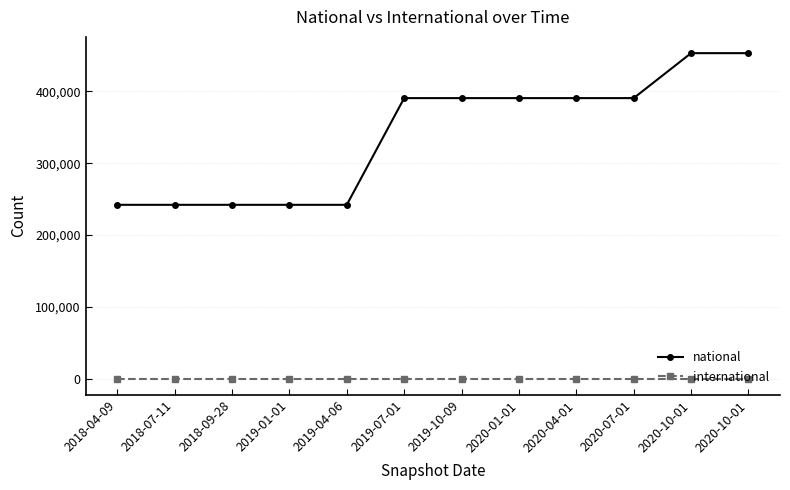

How many categories are shown in the chart?

12